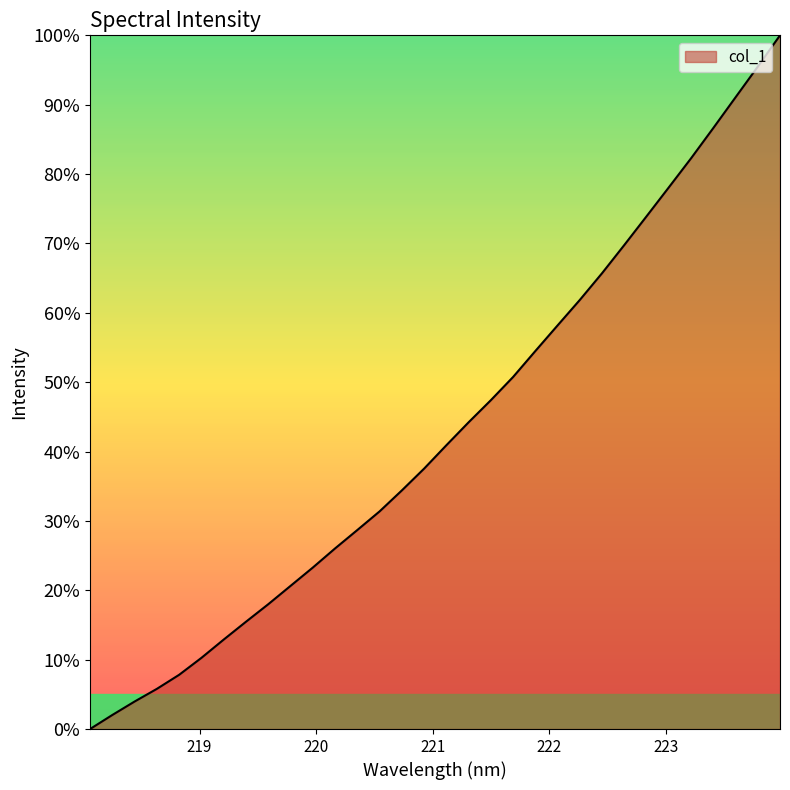

How many lines are shown in the chart?

1